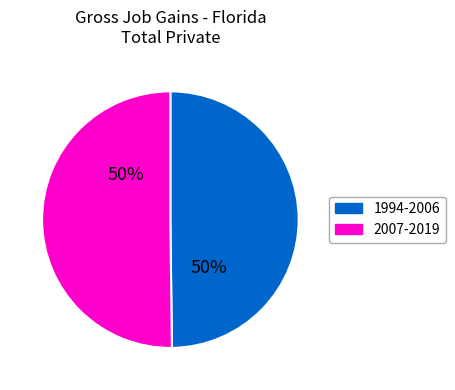

To the nearest percent, what is the average slice percentage?

50%